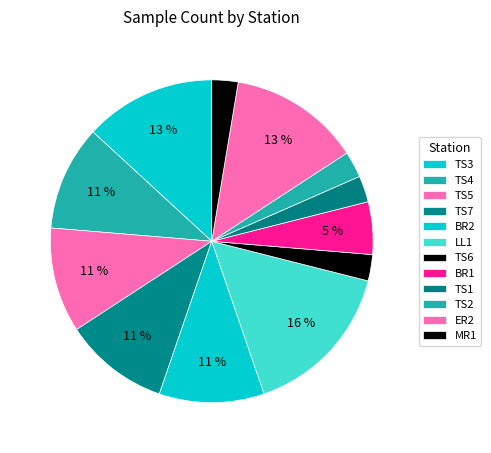

To the nearest percent, what is the difference between the TS5 and BR2 slice percentages?

0%